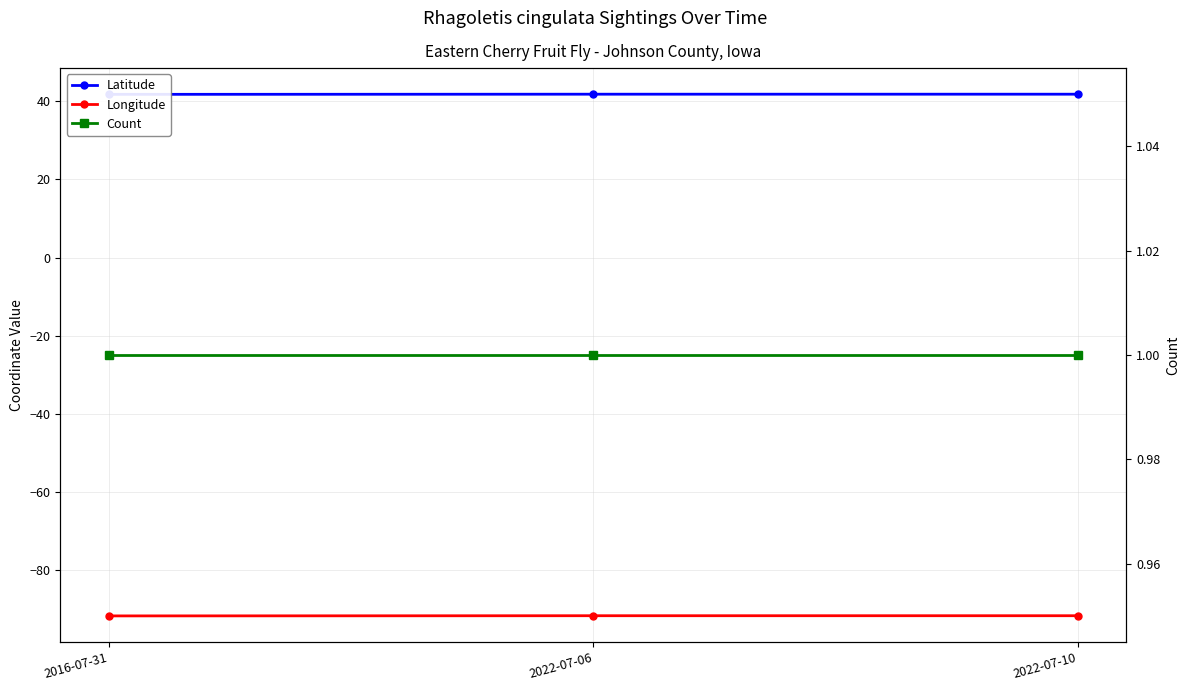

How many lines are shown in the chart?

3